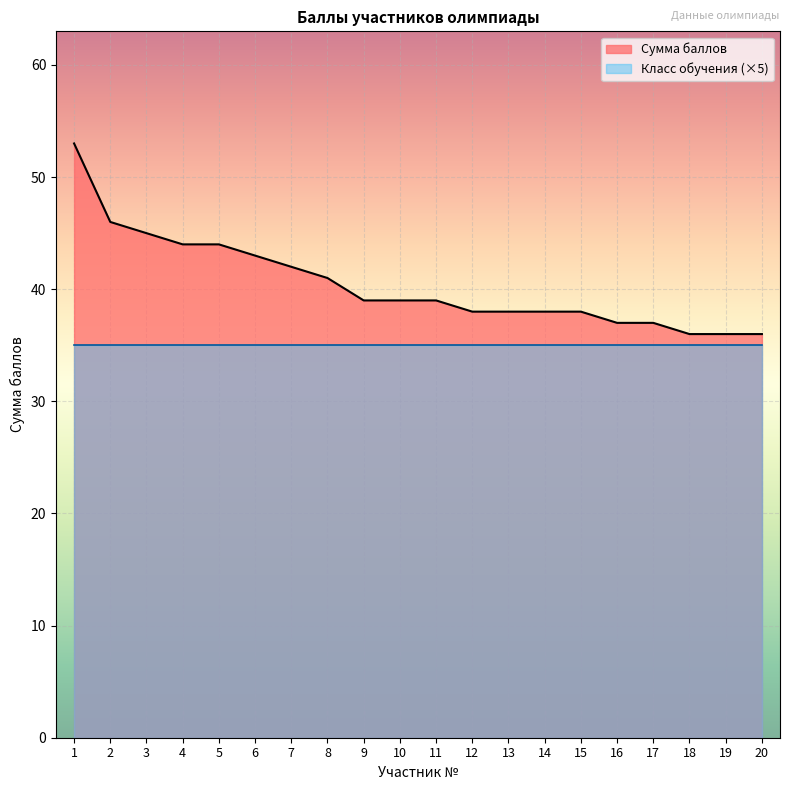

Which has a higher value, 11 or 14?

11